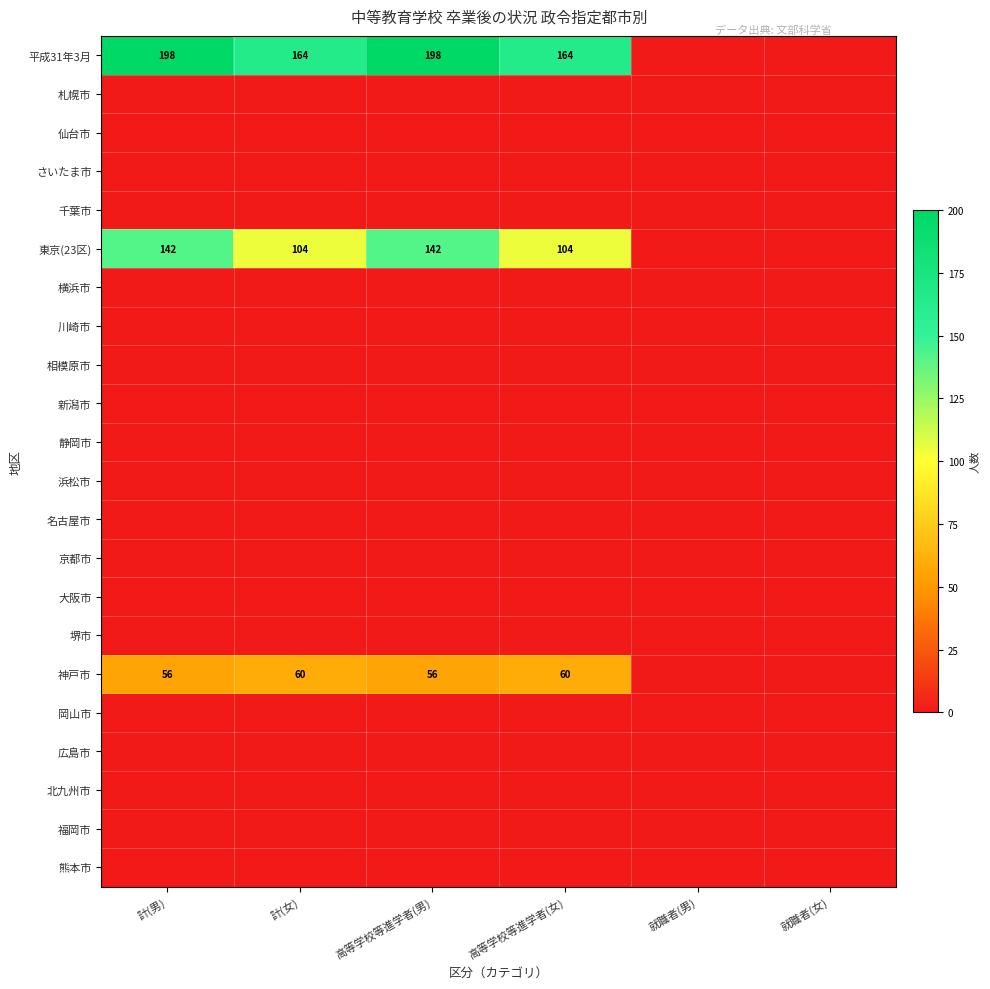

What is the difference between the 平成31年3月 values at 計(女) and 計(男)?

34